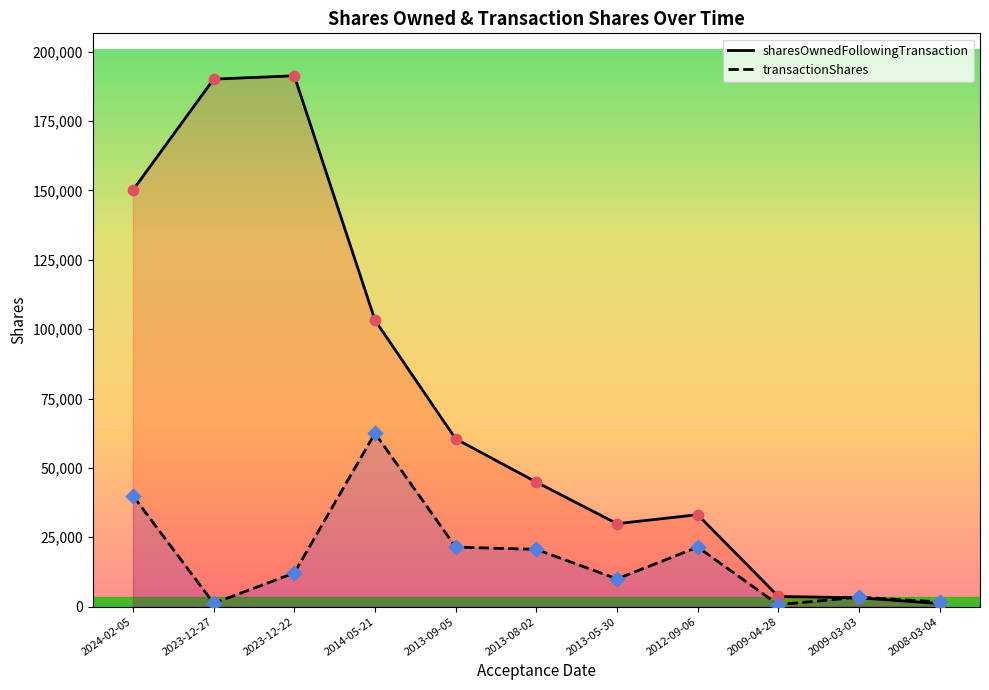

Is the value of sharesOwnedFollowingTransaction at 2012-09-06 greater than the value of transactionShares at 2024-02-05?

No